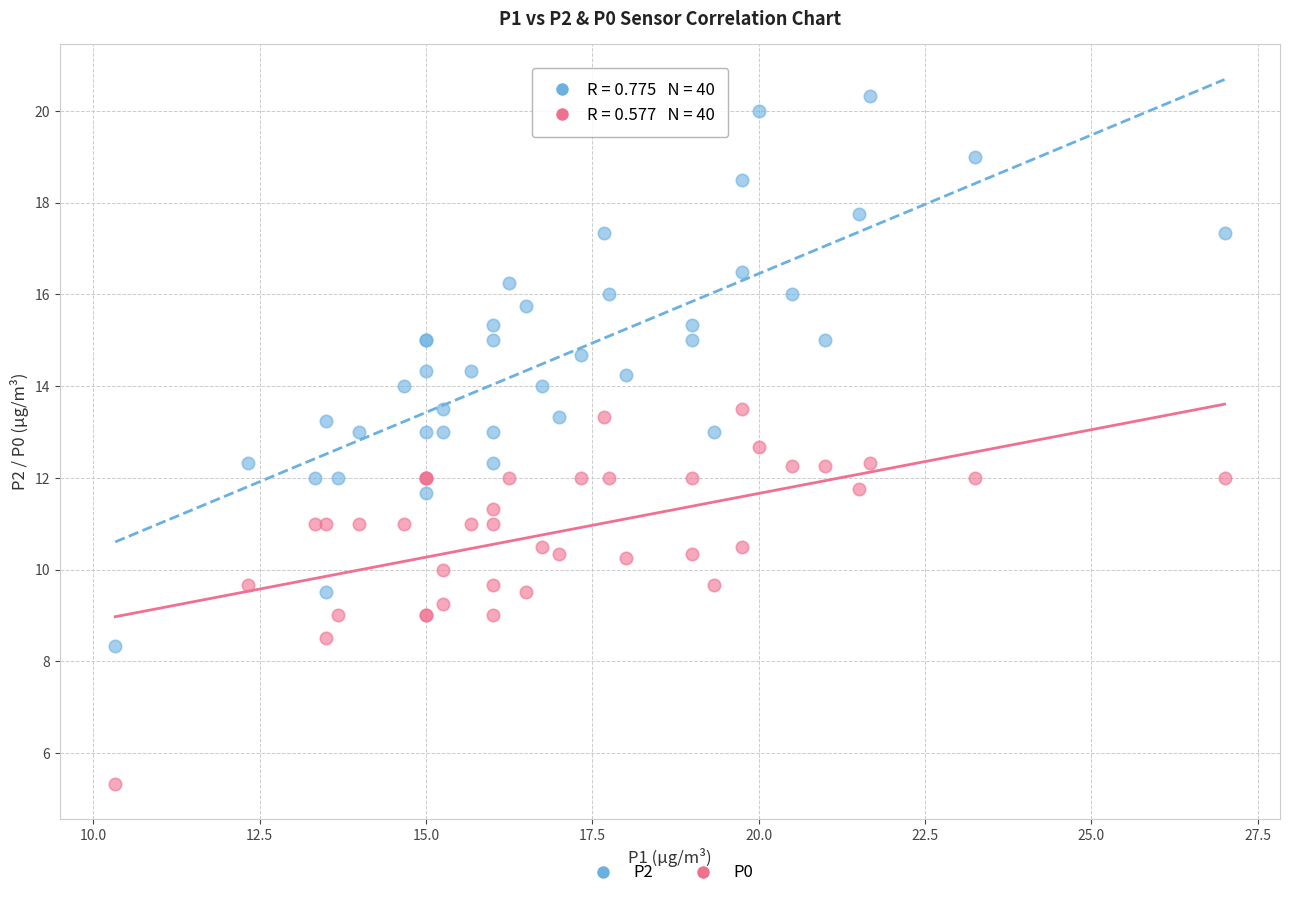

Which series contains the lowest Y value?

P0